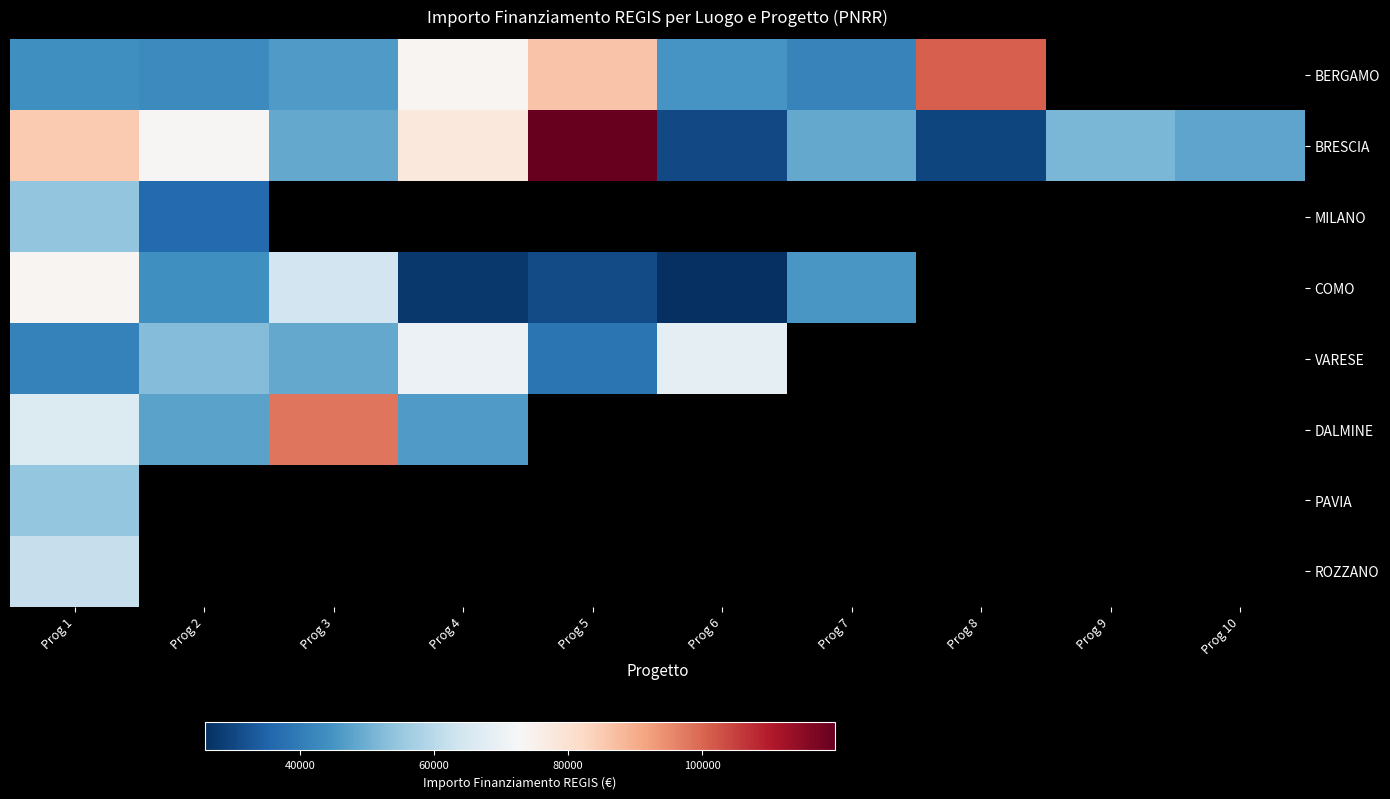

What is the sum of the BRESCIA values at Prog 10 and Prog 3?

96976.9